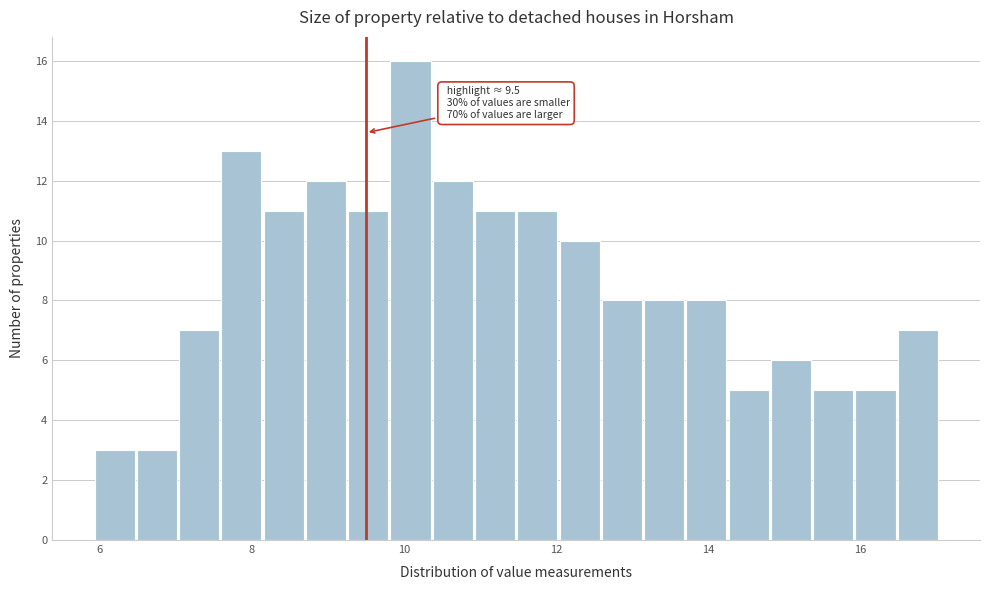

Around what value on the x-axis is the tallest bar? Give the approximate position of its centre, as read against the axis.

10.0